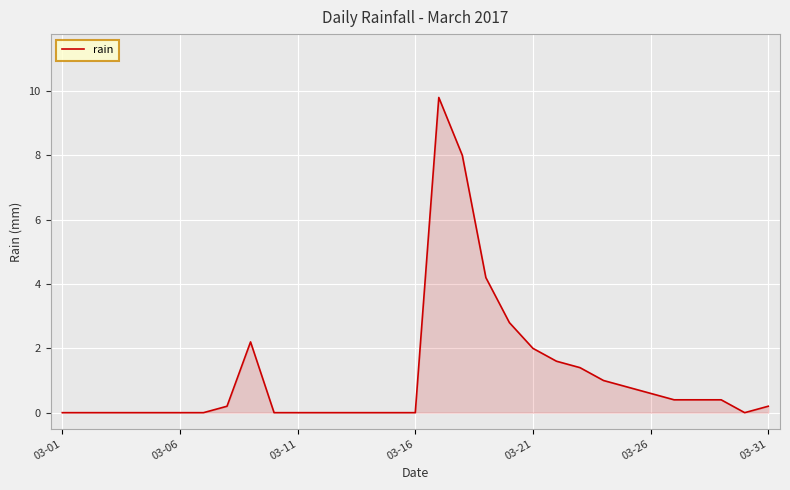

Is this an area chart (filled region under the line)?

Yes